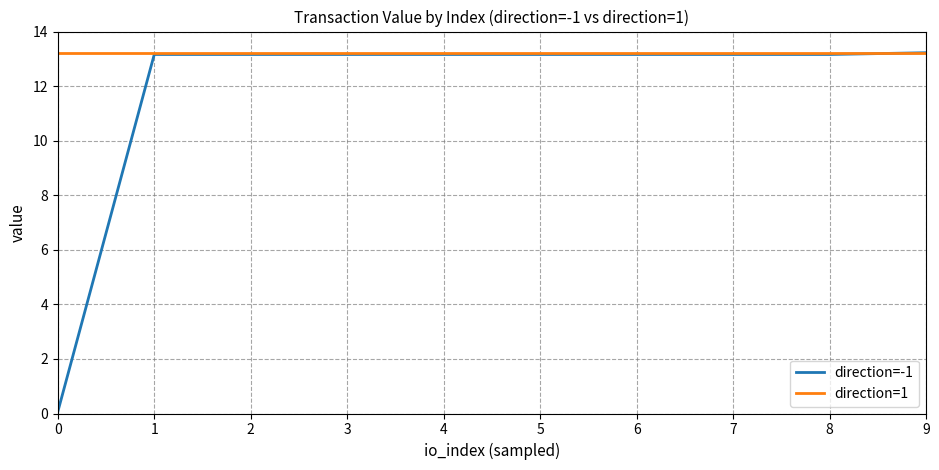

Reading left to right, transcribe all the data shown in this chart.

direction=-1: 0.1	13.2	13.2	13.2	13.2	13.2	13.2	13.2	13.2	13.2
direction=1: 13.2	13.2	13.2	13.2	13.2	13.2	13.2	13.2	13.2	13.2